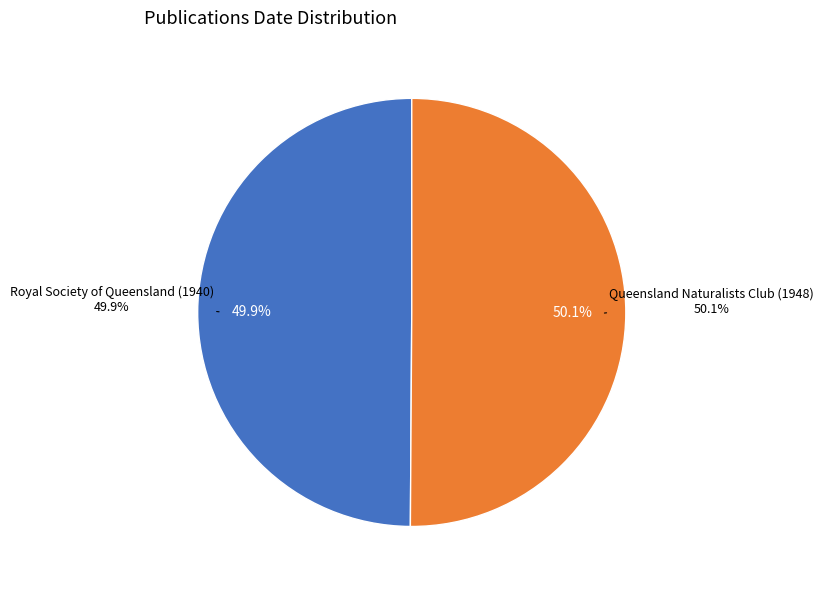

What percentage is the Royal Society of Queensland (1940) slice, to the nearest percent?

50%